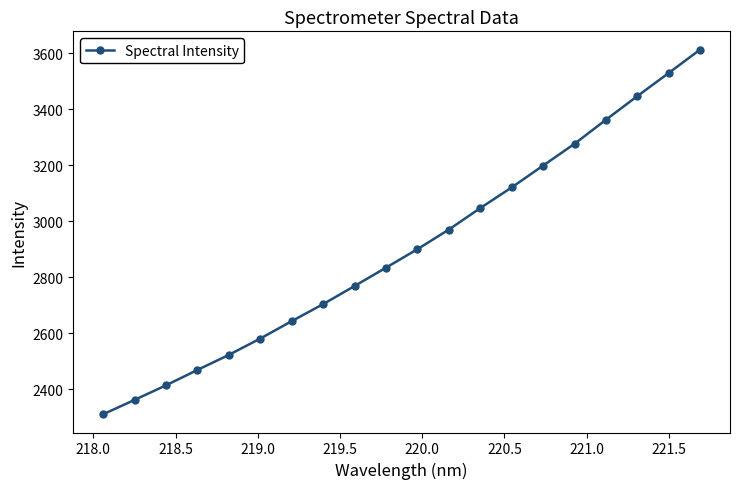

True or false: there are more than 2 points higher than both neighbors.

False